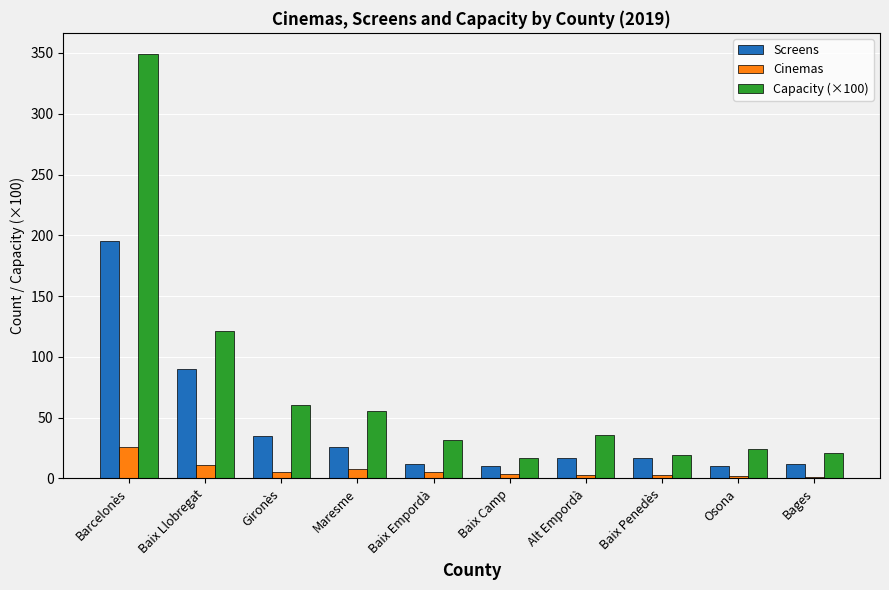

How many categories are shown in the chart?

10